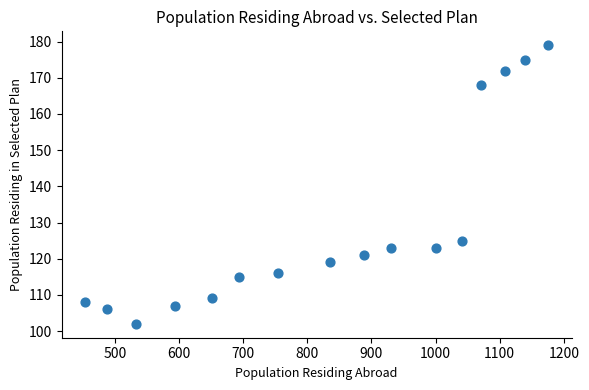

What Y value in the scatter plot is closest to 140?

125